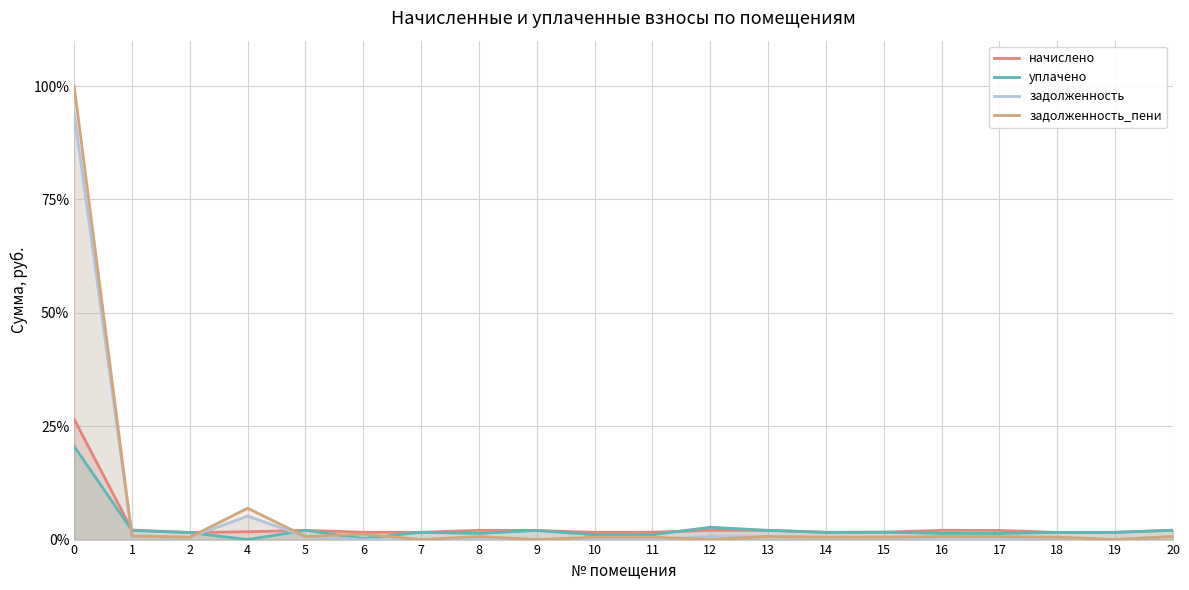

Which has a higher value, 6 or 7?

6